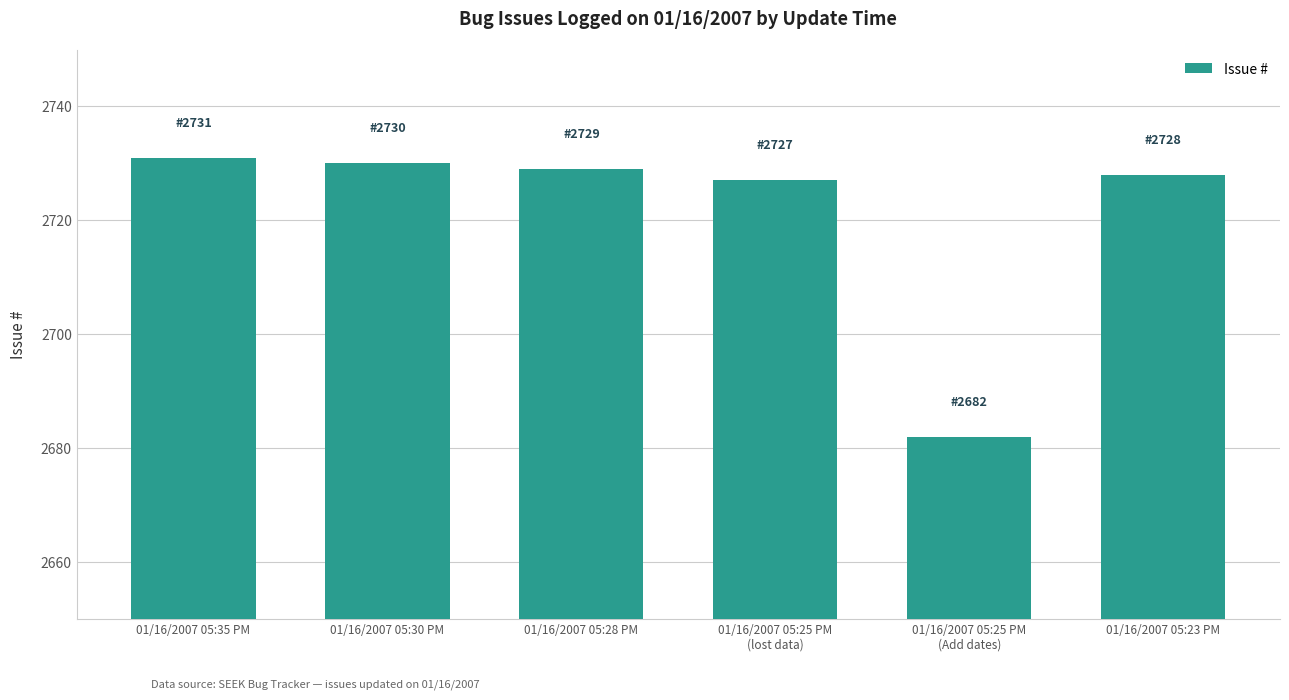

How many bars are there in total?

6